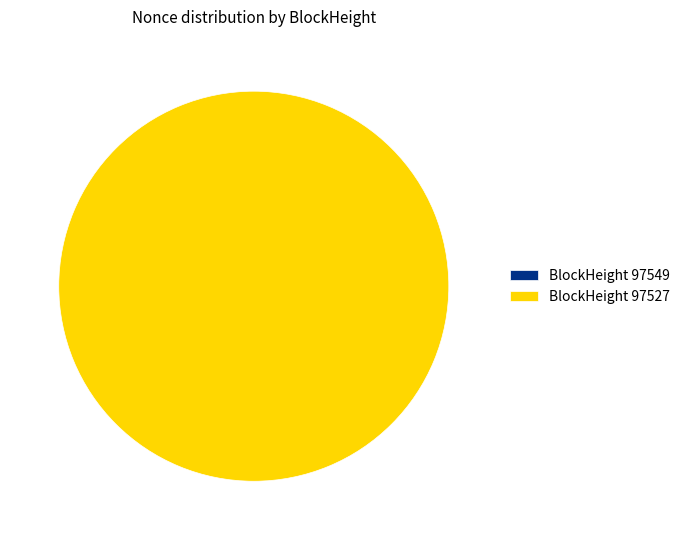

To the nearest percent, what is the difference between the largest and smallest slice percentages?

100%